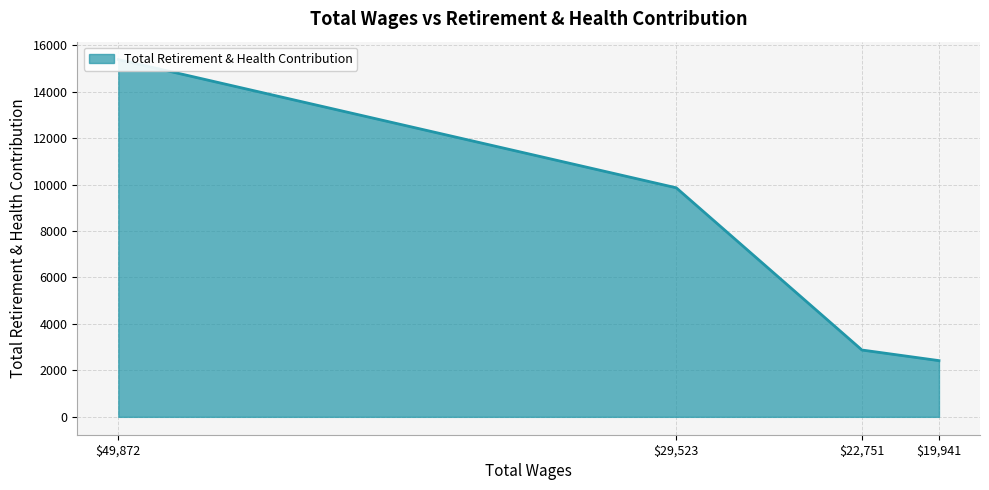

List the labels in order of value, smallest first.

19941.0, 22751.0, 29523.0, 49872.0